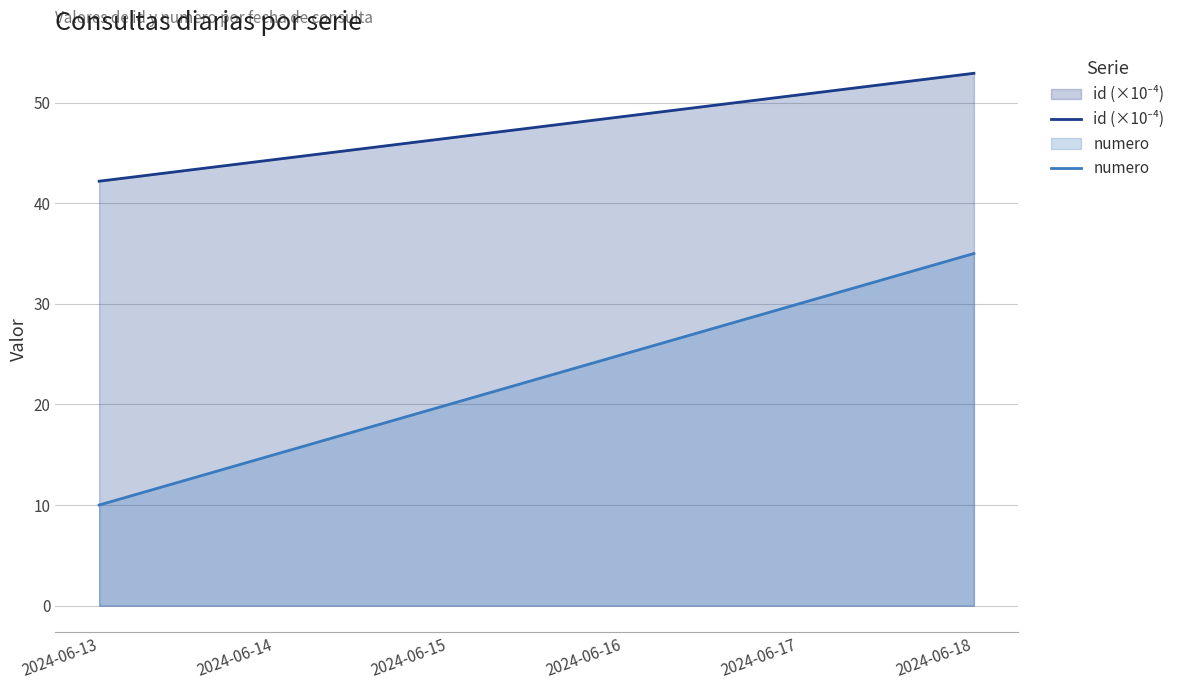

What is the average value of the numero series?

22.5